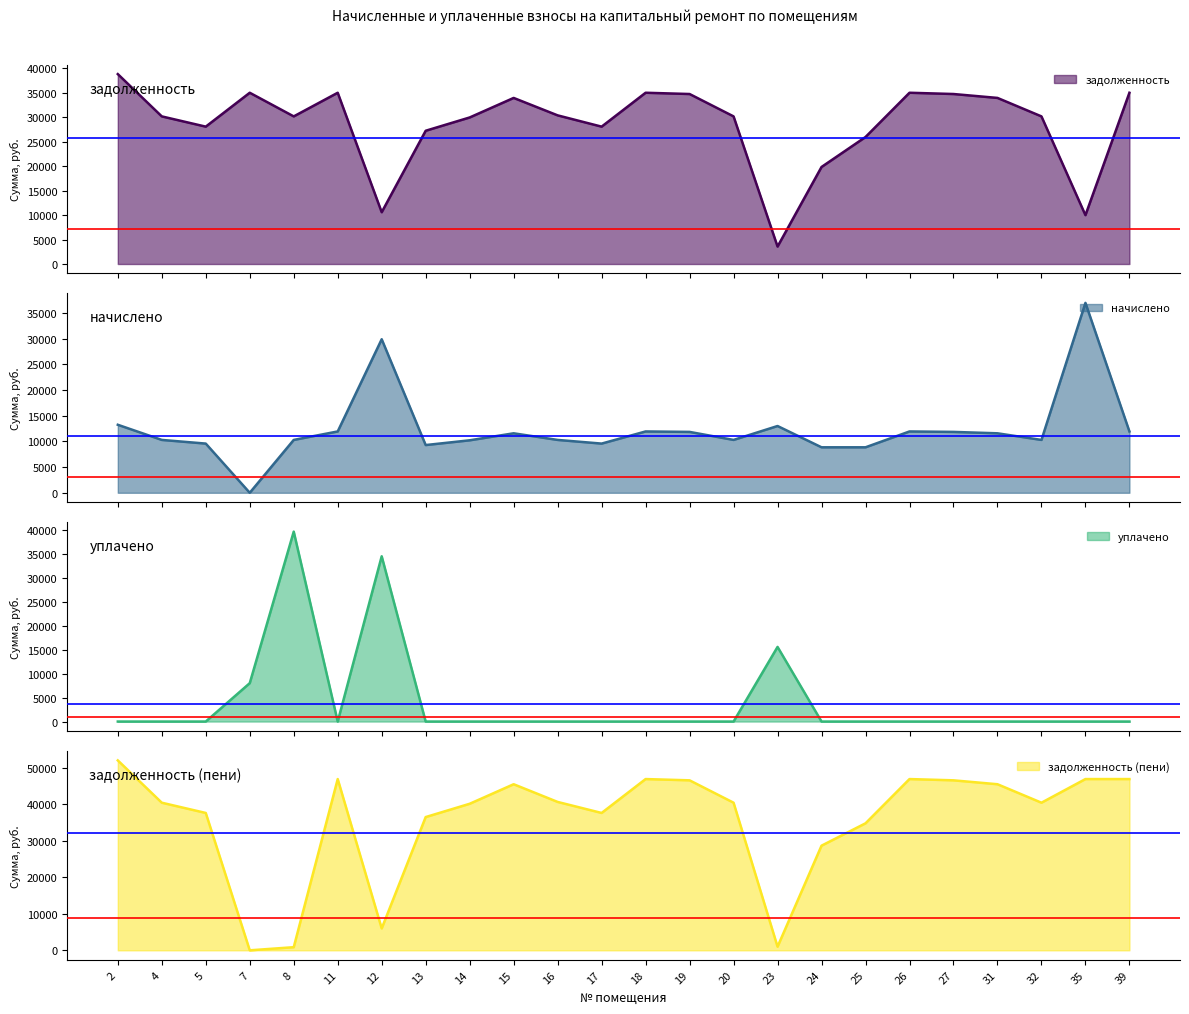

What is the lowest value of the задолженность series?

3563.0